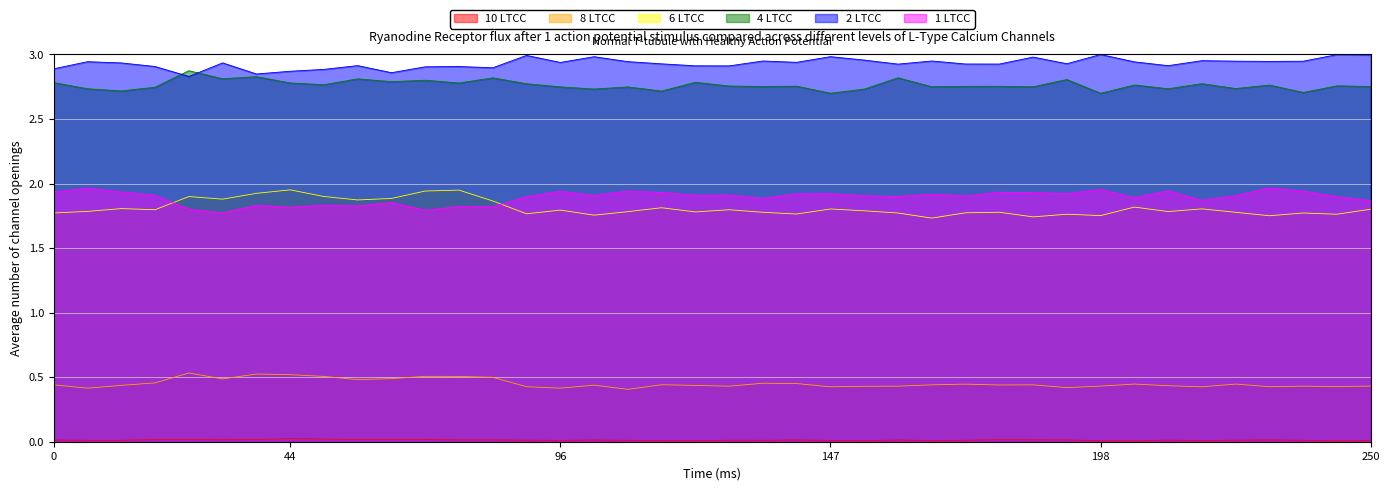

Which series has the largest total across all categories?

2 LTCC